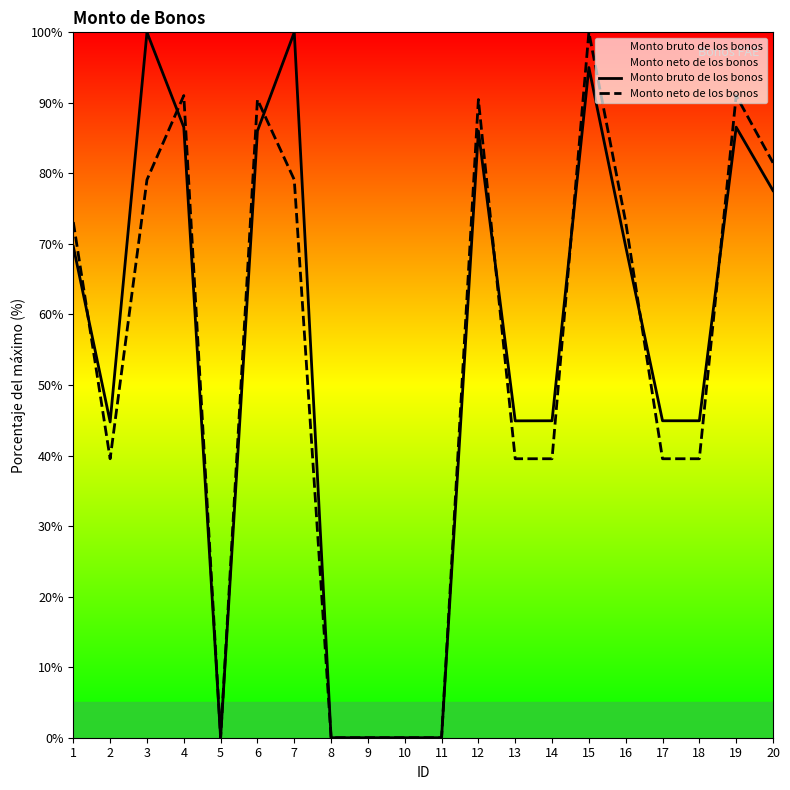

The value of Monto bruto de los bonos at 8 is 61.0. True or false?

False